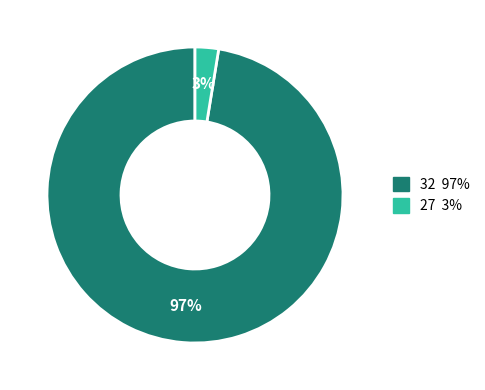

Do 27 and 32 together represent more than half of the pie?

Yes